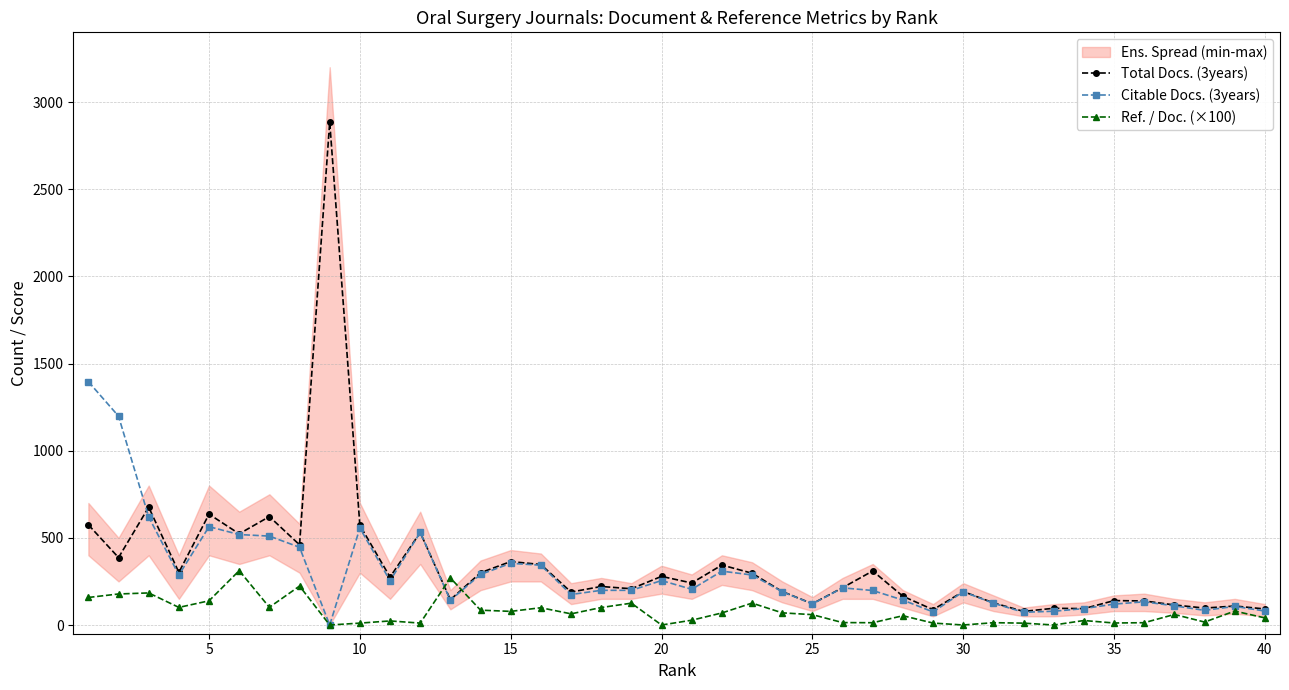

What is the highest value of the Total Docs. (3years) series?

2885.0